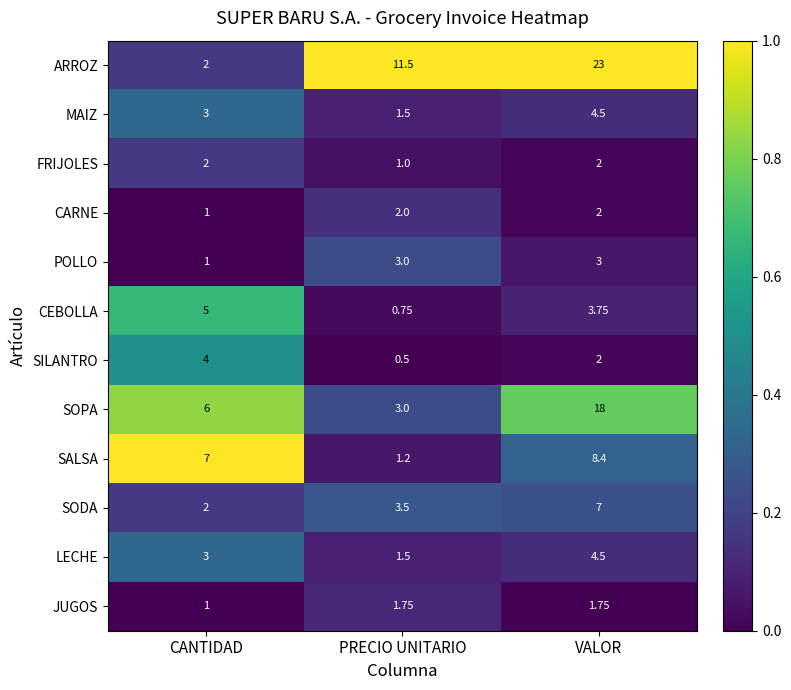

Which series has the largest total across all categories?

ARROZ